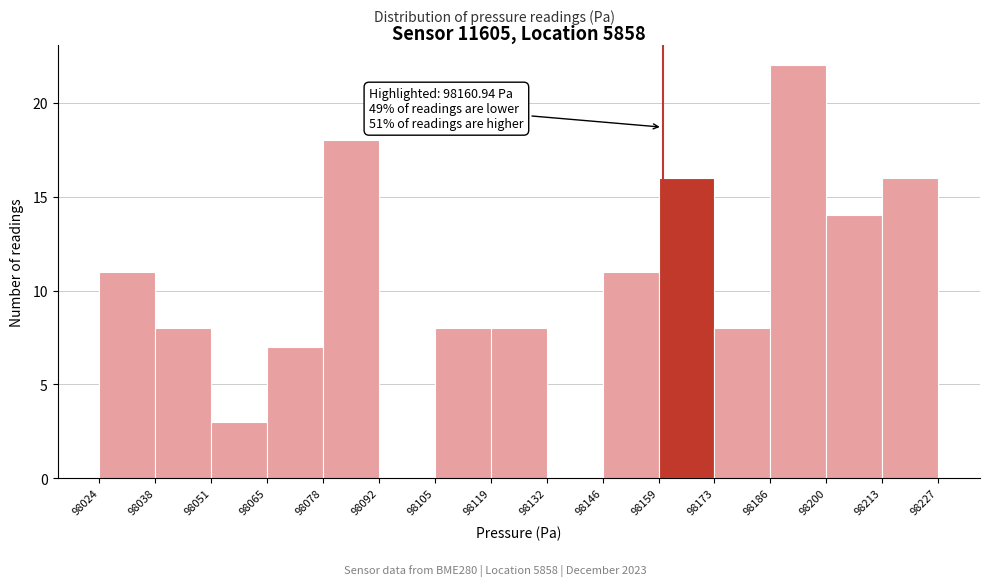

Which range on the x-axis has the tallest bar?

98186 to 98200